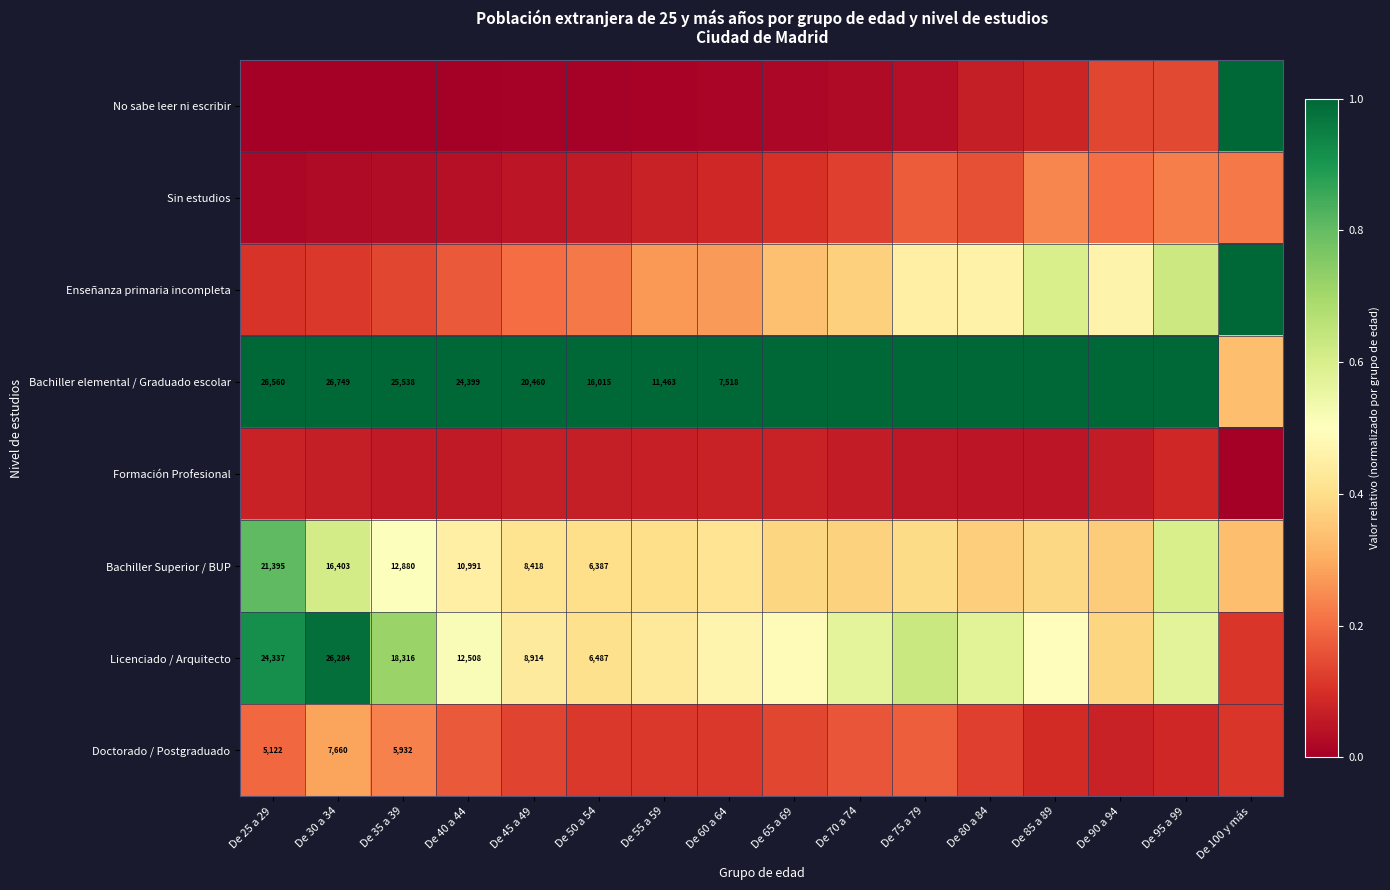

Which category has the lowest value across all series?

De 100 y más